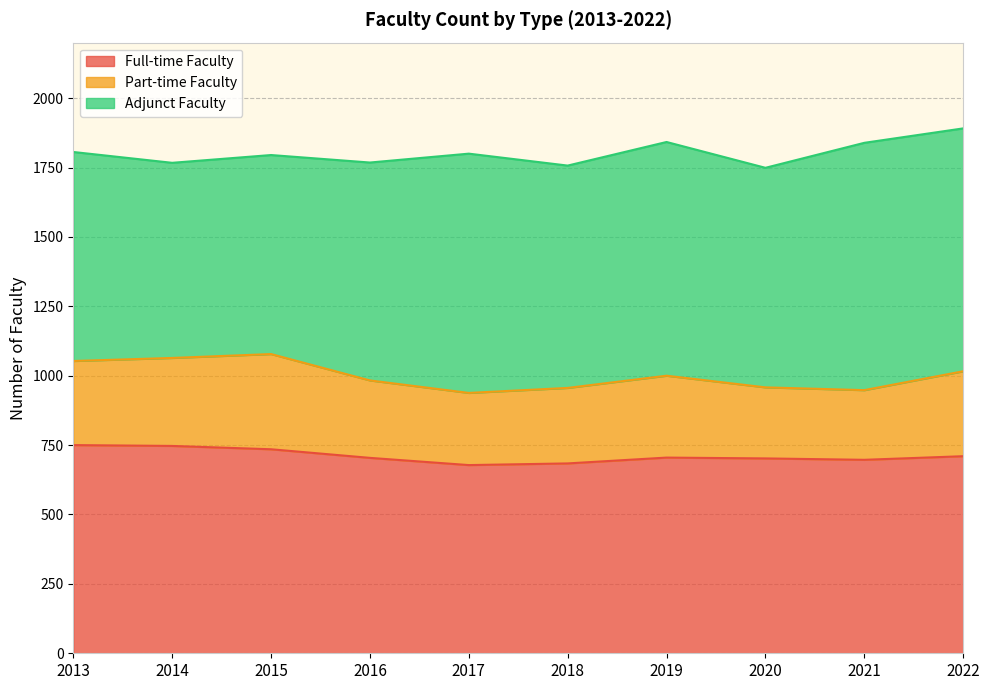

How many data points in Full-time Faculty are less than 705?

5